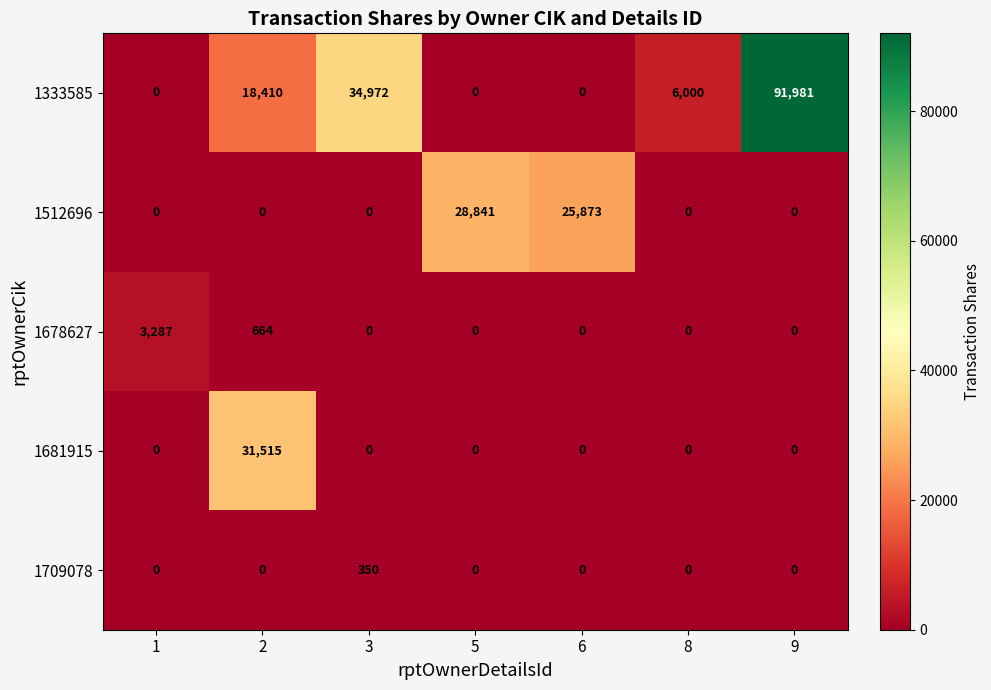

How many data points does each series have?

7